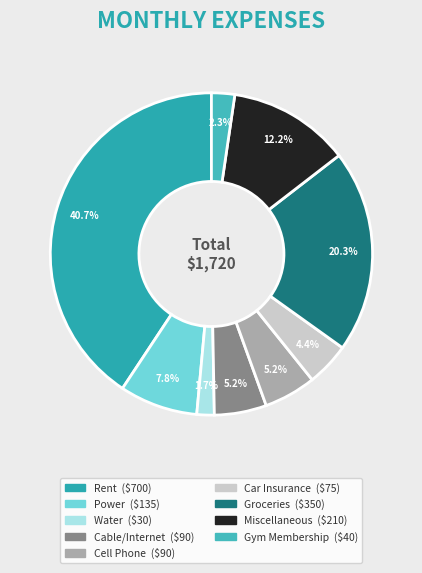

Do Car Insurance and Groceries together represent more than half of the pie?

No